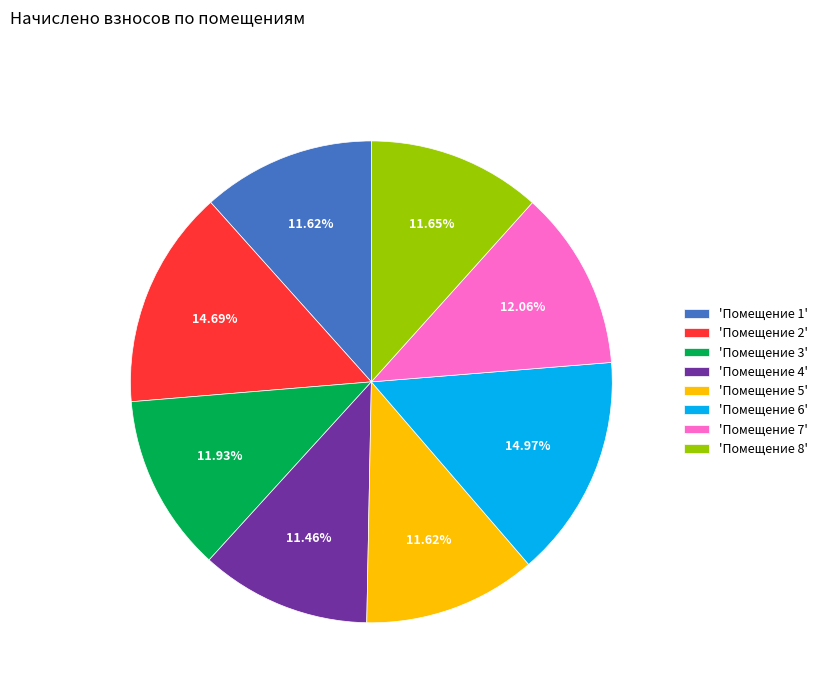

Count the number of slices in the pie.

8